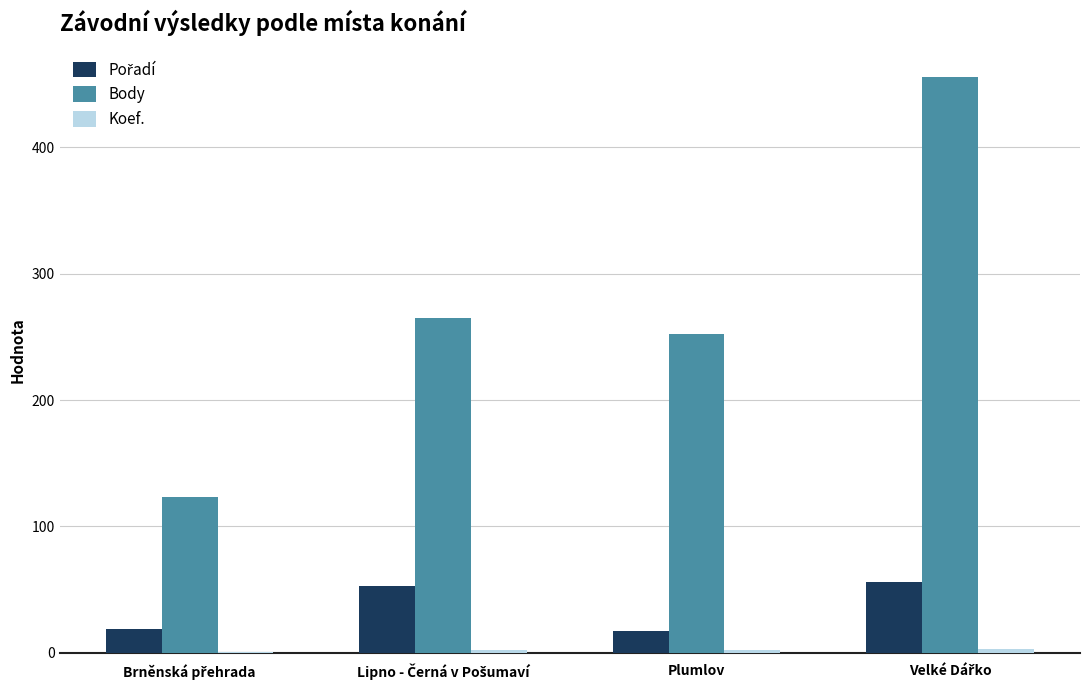

What is the greatest value displayed?

456